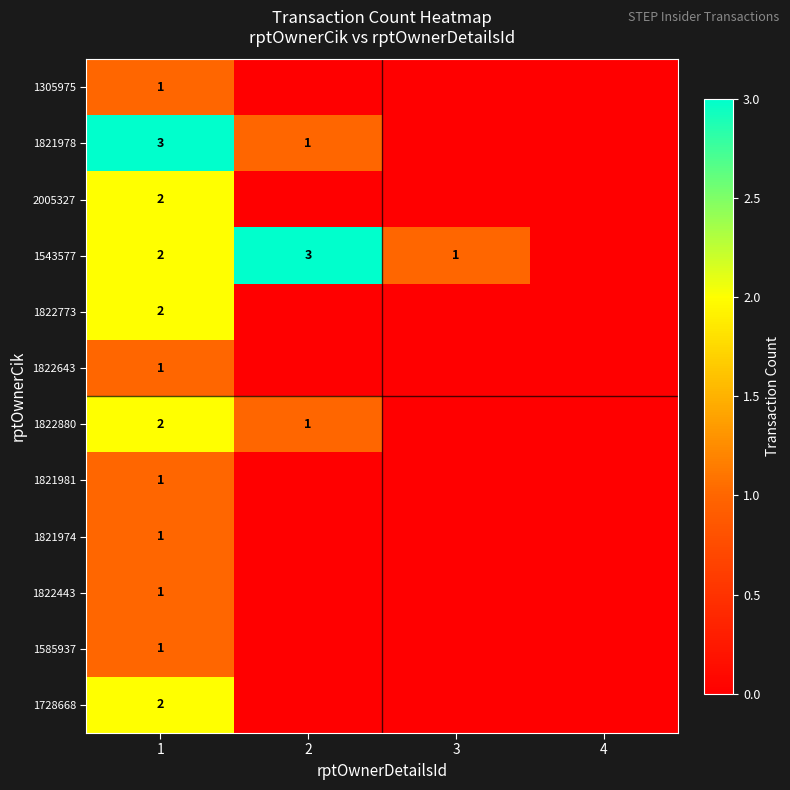

True or false: 1543577 has a value of 1 at 3.

True